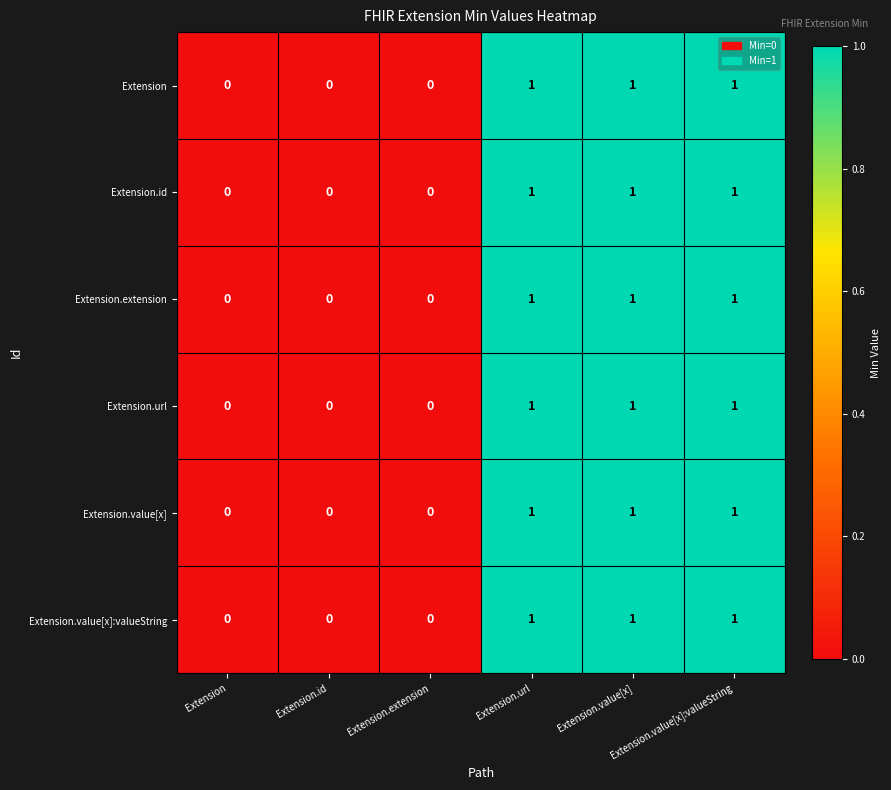

Rank the series by their maximum value, from lowest to highest.

Extension, Extension.id, Extension.extension, Extension.url, Extension.value[x], Extension.value[x]:valueString